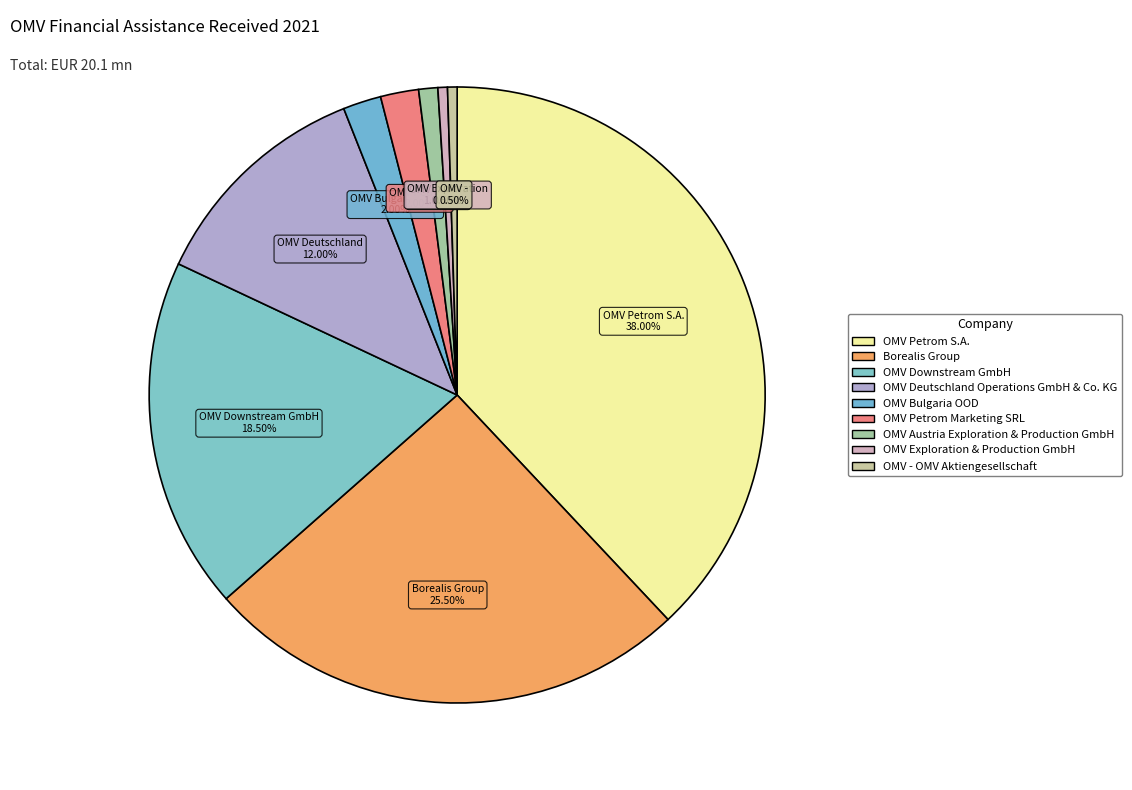

True or false: OMV - OMV Aktiengesellschaft accounts for 0% of the total.

True